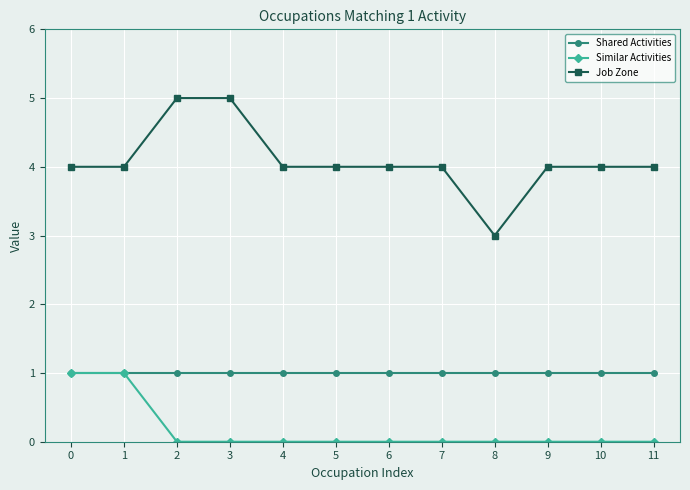

Which series has the largest range (max minus min)?

Job Zone